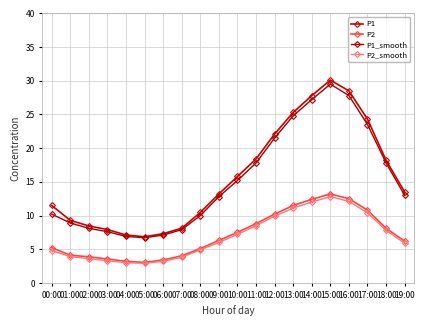

True or false: P2 and P1 intersect in this chart.

False